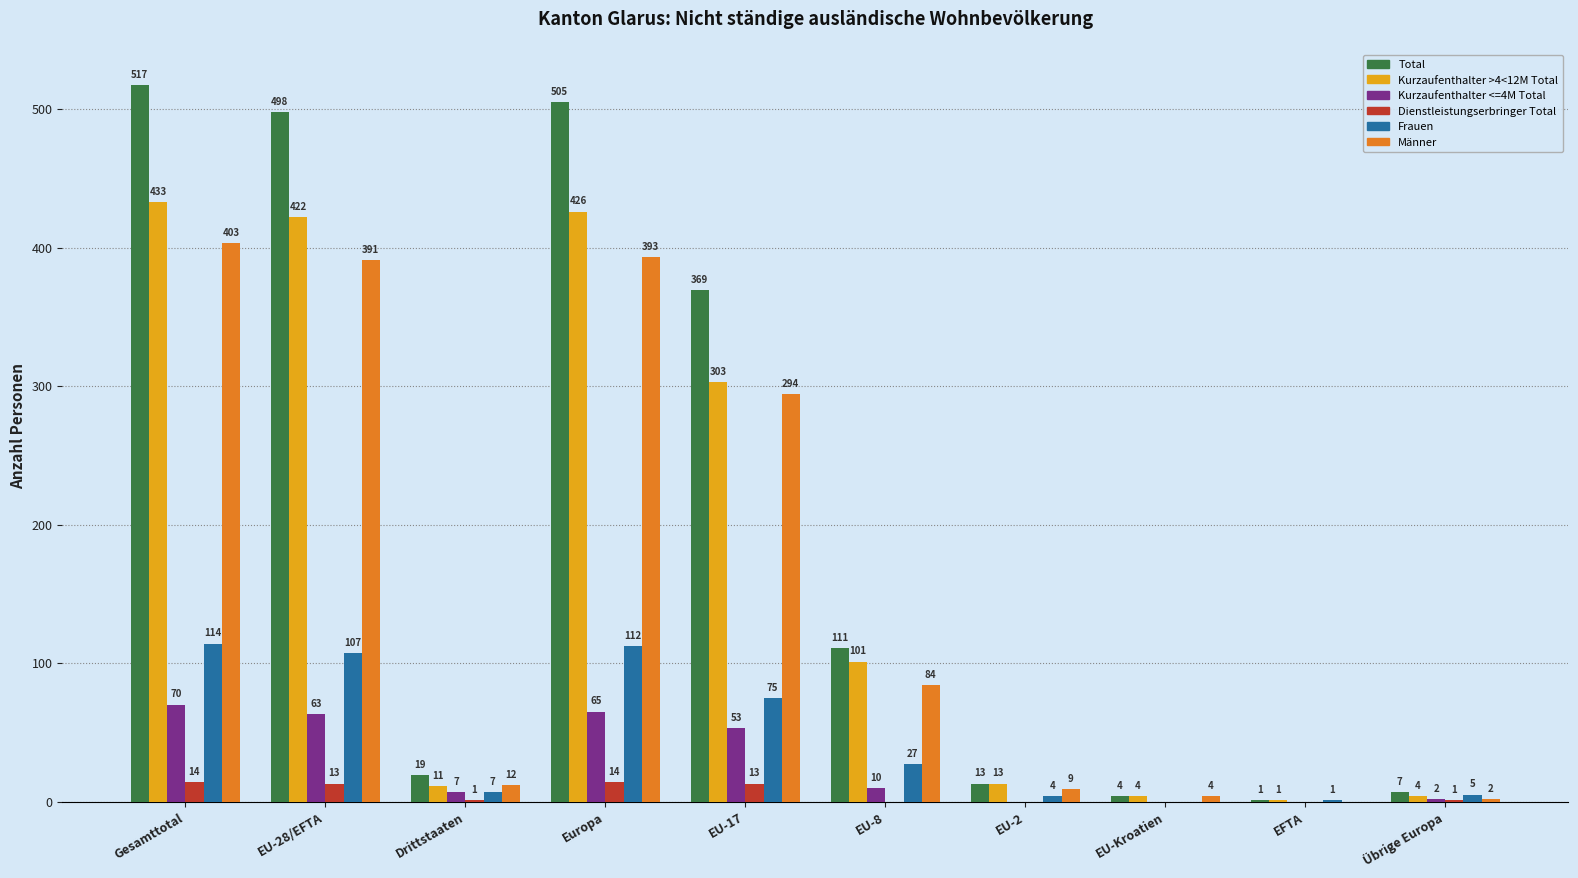

What value does the Kurzaufenthalter <=4M Total series have at EU-17?

53